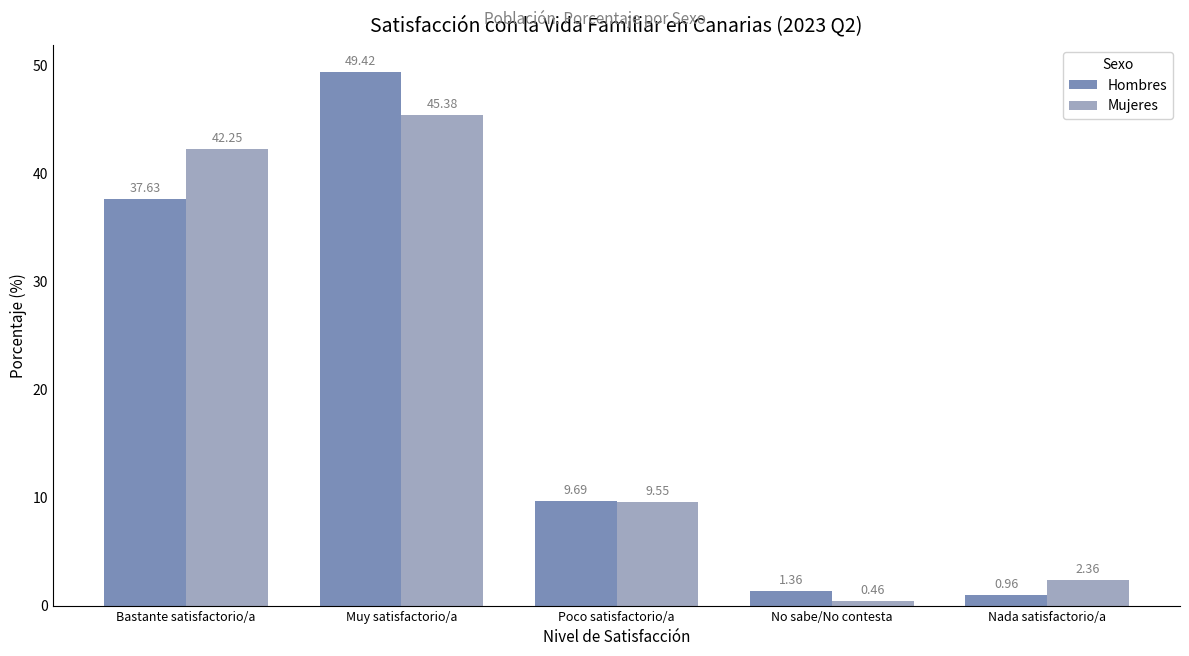

Where is Mujeres nearest to the value 22?

Poco satisfactorio/a